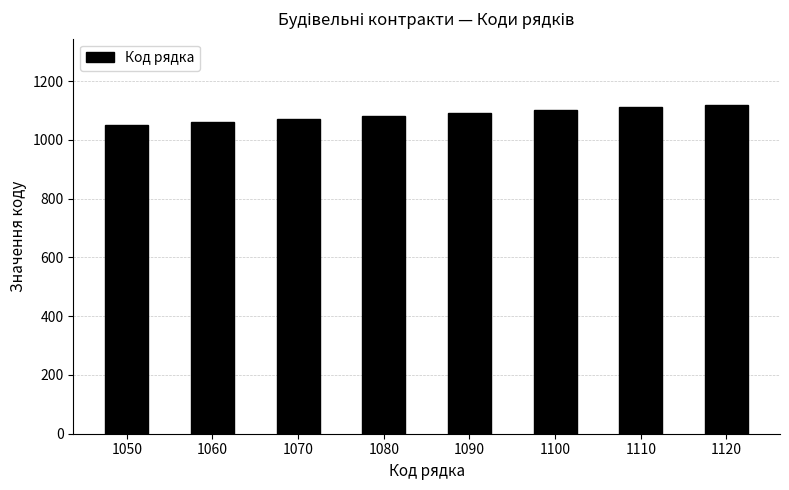

The value at 1070 is 1070. True or false?

True